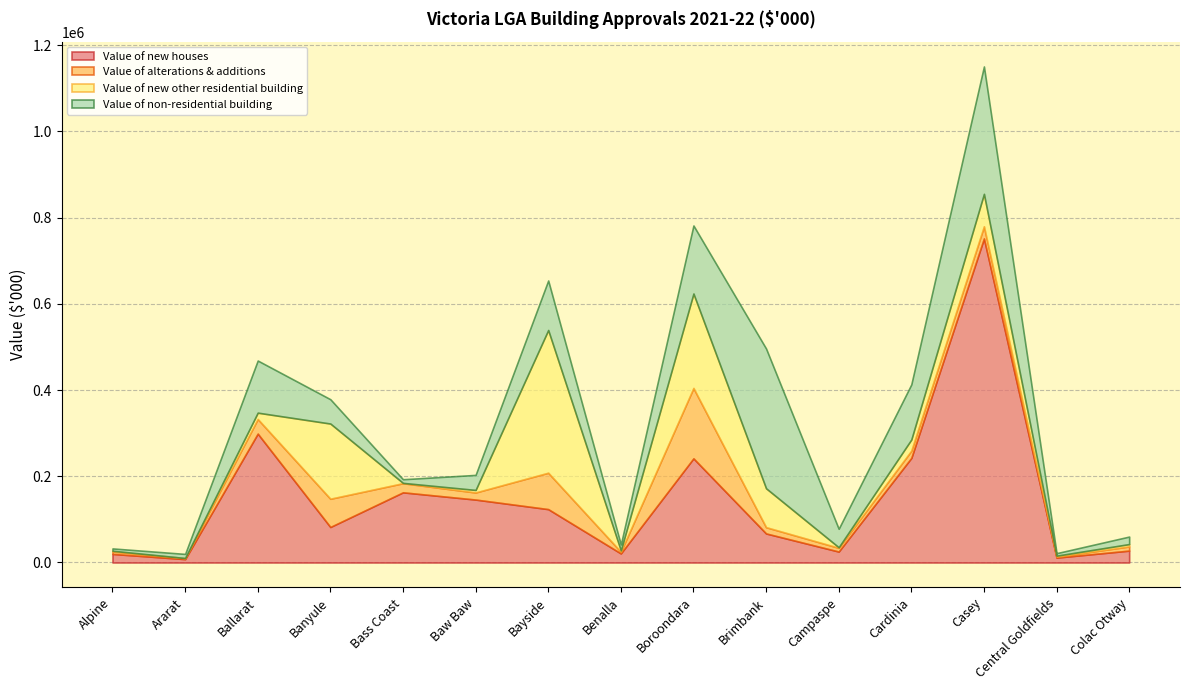

The Value of new other residential building series shows 5849.4 at Baw Baw. True or false?

True